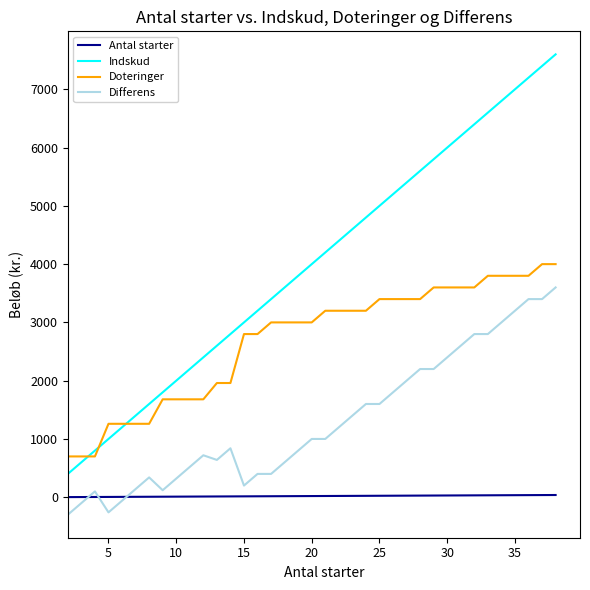

Does the chart display data point markers on the line(s)?

No